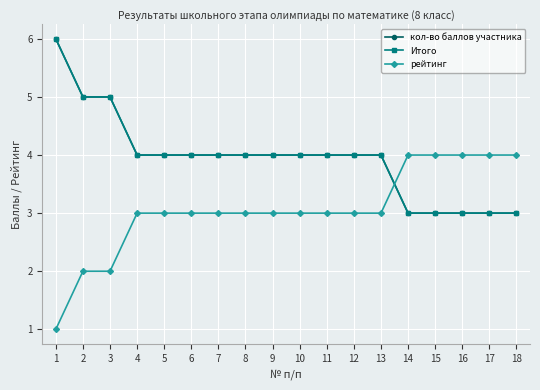

At 15, list the series in order from largest to smallest.

рейтинг, кол-во баллов участника, Итого